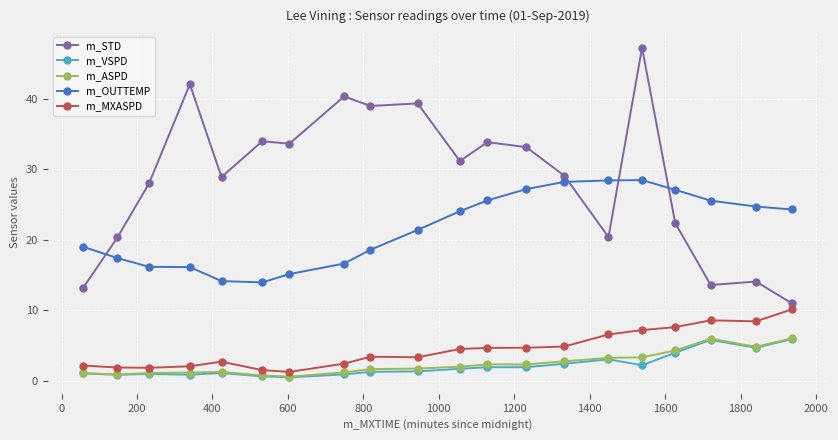

How many series are shown in this chart?

5